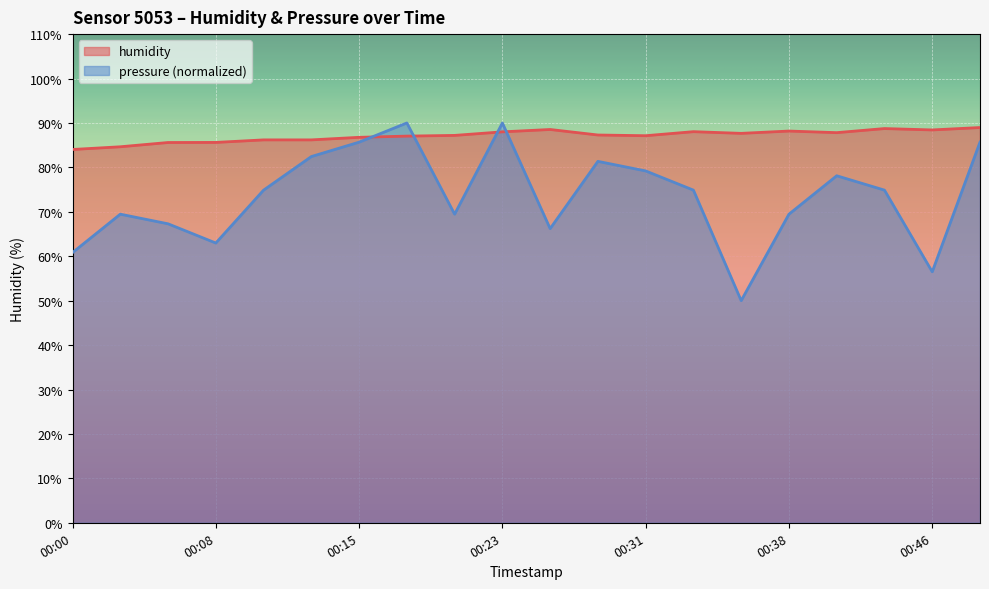

What is the lowest value of the humidity series?

84.0